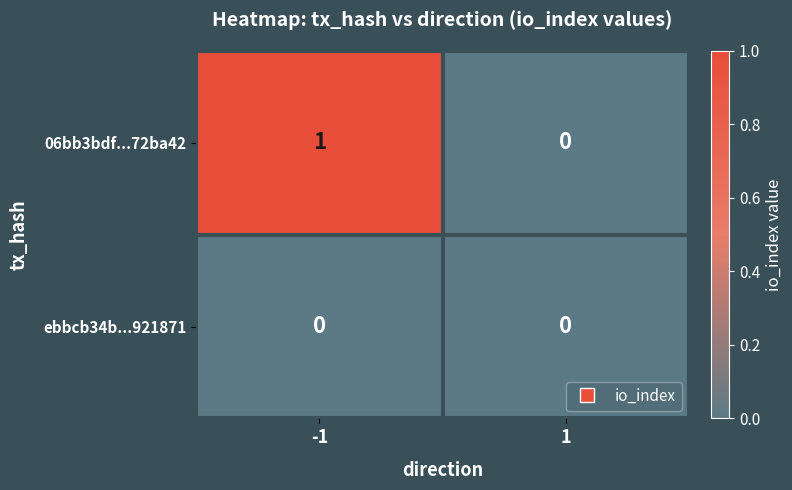

What is the total value across all series at -1?

1